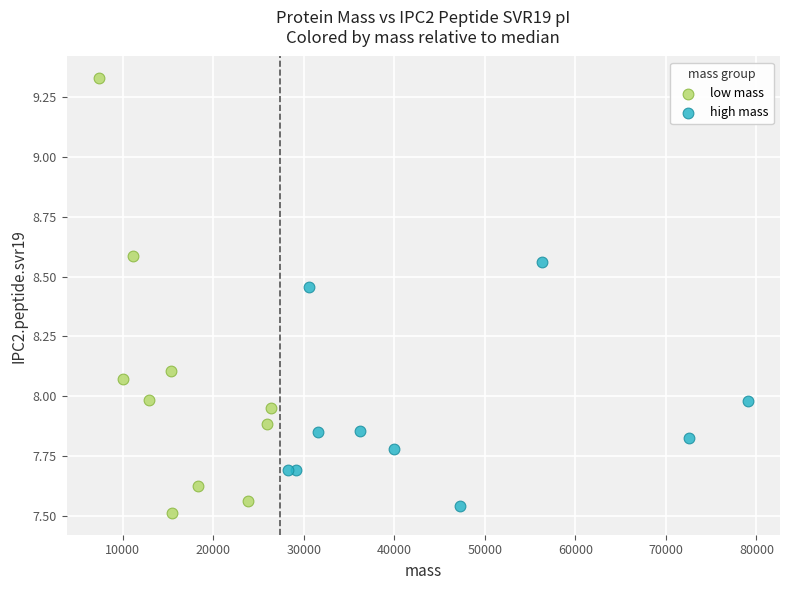

Which series reaches the maximum Y coordinate?

low mass